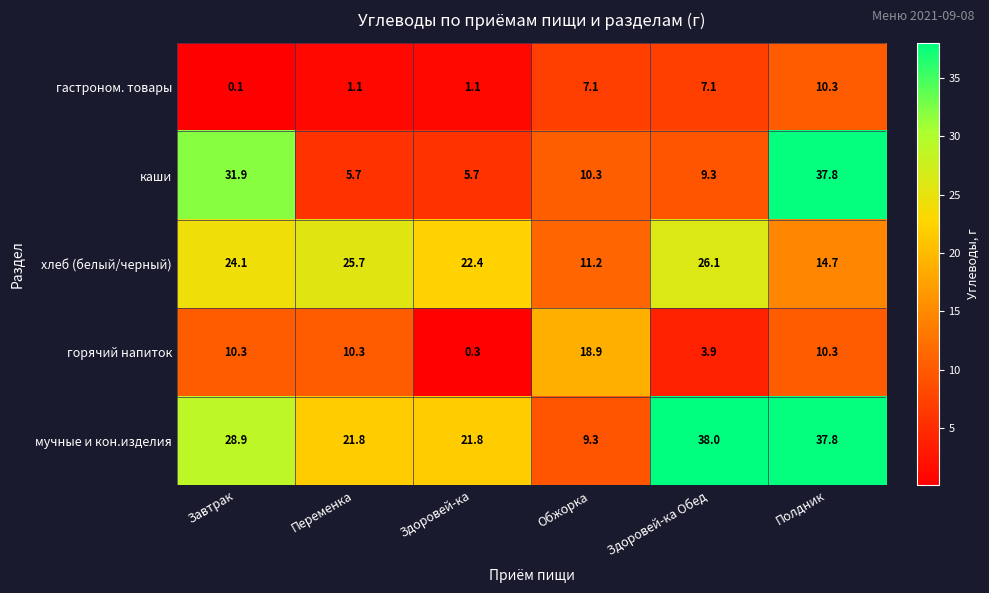

What is the smallest value displayed?

0.1